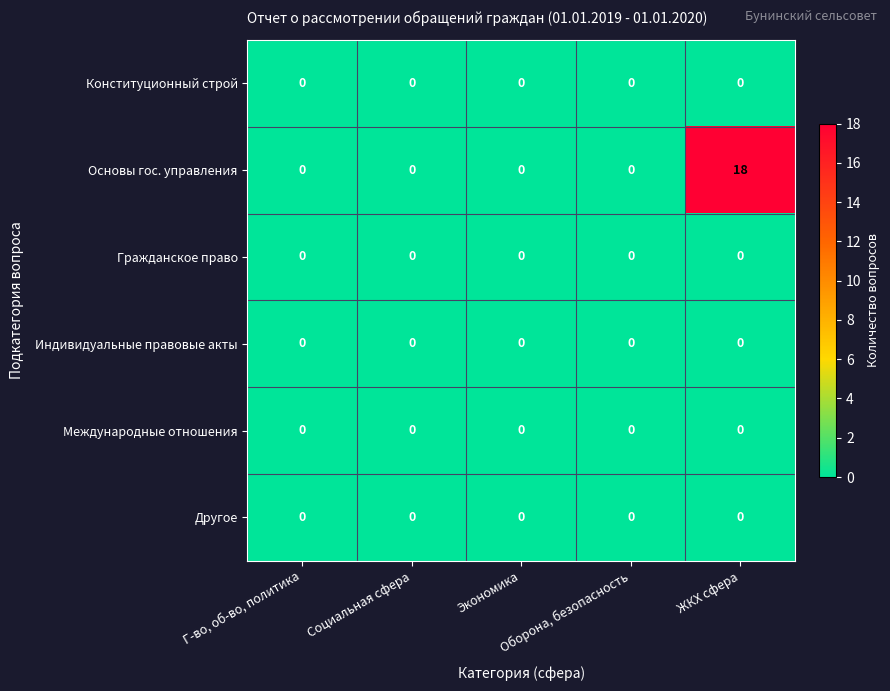

At which category is the sum across all series the highest?

ЖКХ сфера